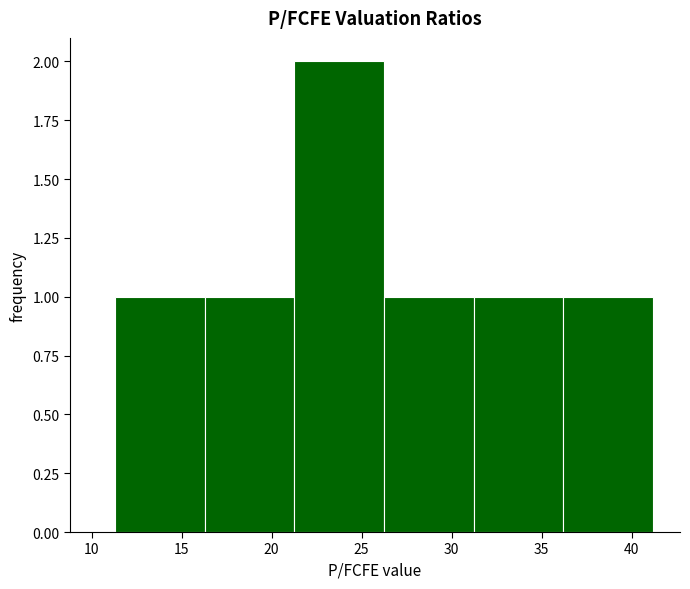

What is the height of the bar covering 31.0 to 36.0 on the x-axis? Neither the bar edges nor the heights are printed on the chart, so give them approximately, as read against the axes.

1